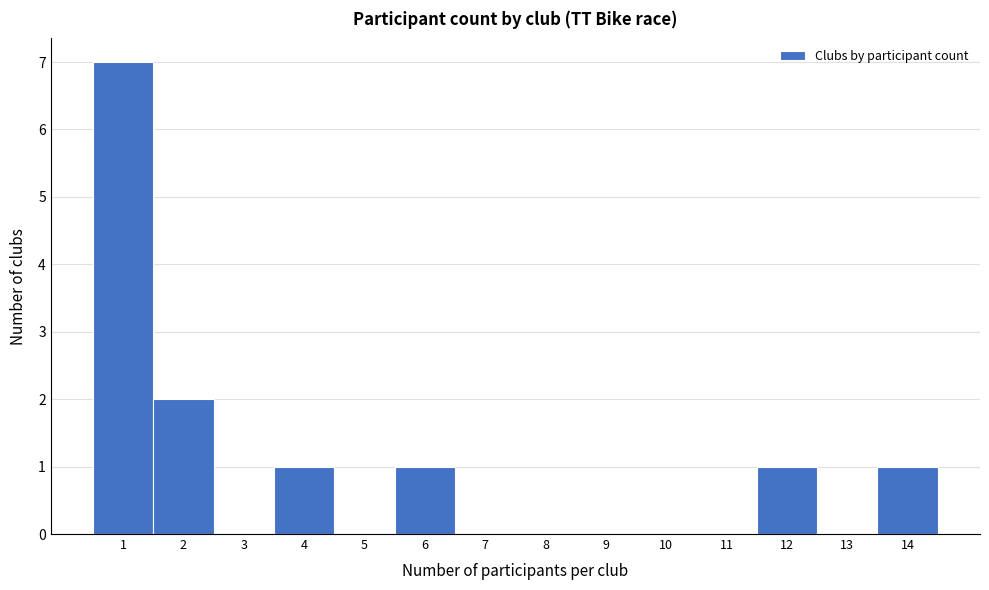

Reading left to right, transcribe this chart: for each bar, give the range it covers on the x-axis and its height. The values are not printed on the chart, so give them approximately, as read against the axis.

0.5 to 1.5: 7
1.5 to 2.5: 2
2.5 to 3.5: 0
3.5 to 4.5: 1
4.5 to 5.5: 0
5.5 to 6.5: 1
6.5 to 7.5: 0
7.5 to 8.5: 0
8.5 to 9.5: 0
9.5 to 10.5: 0
10.5 to 11.5: 0
11.5 to 12.5: 1
12.5 to 13.5: 0
13.5 to 14.5: 1